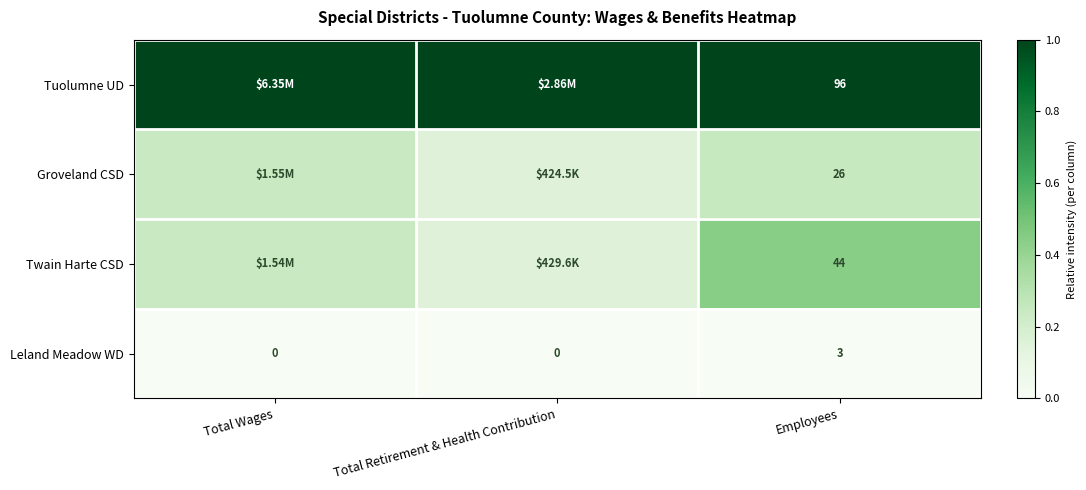

At Employees, list the series in order from smallest to largest.

Leland Meadow WD, Groveland CSD, Twain Harte CSD, Tuolumne UD